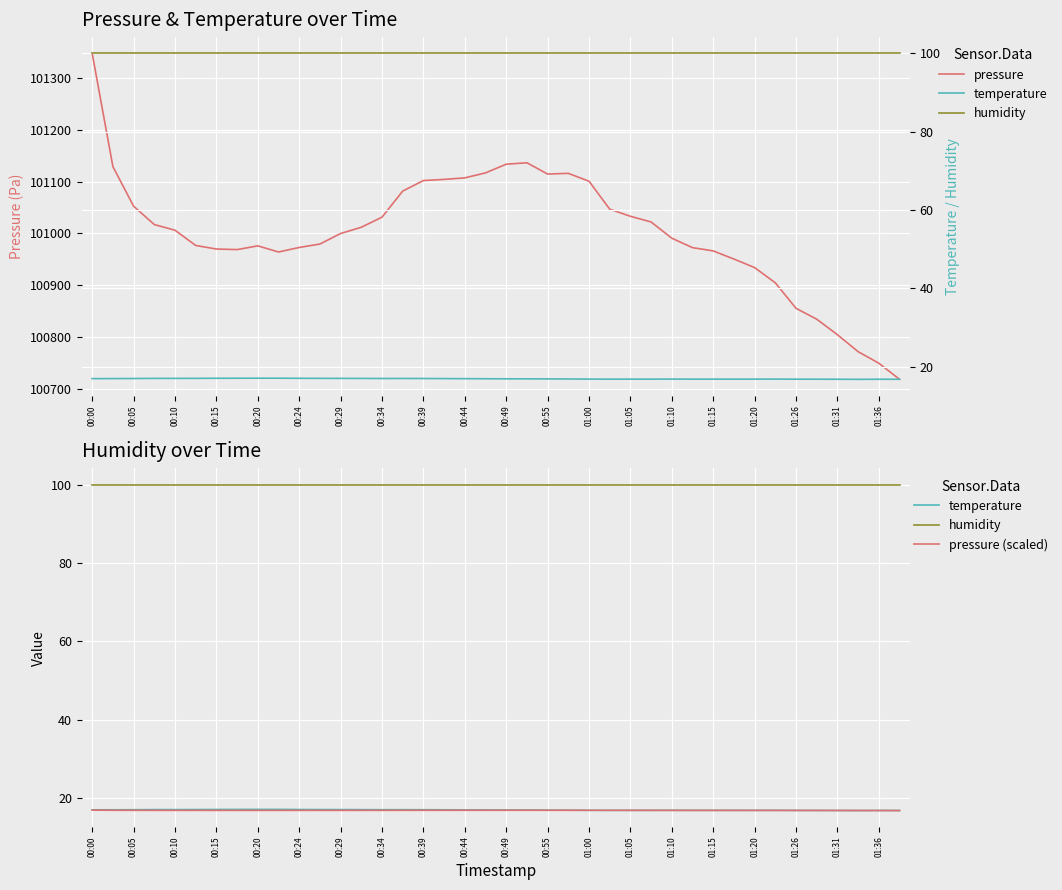

What is the difference between the maximum and minimum values in the pressure (scaled) series?

0.1